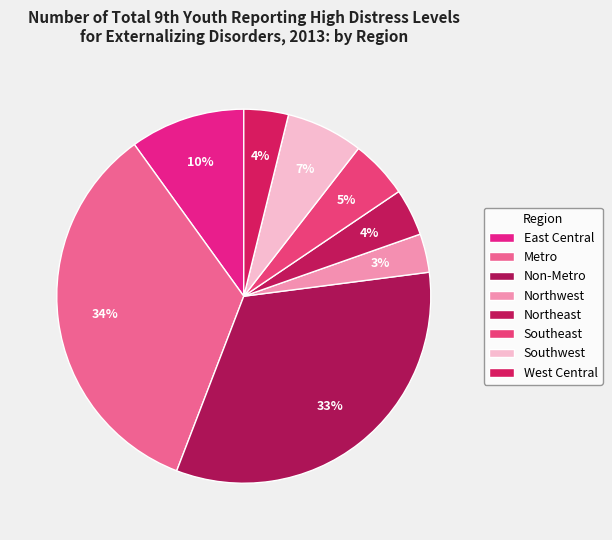

To the nearest percent, what is the combined percentage of Southwest and Northwest?

10%